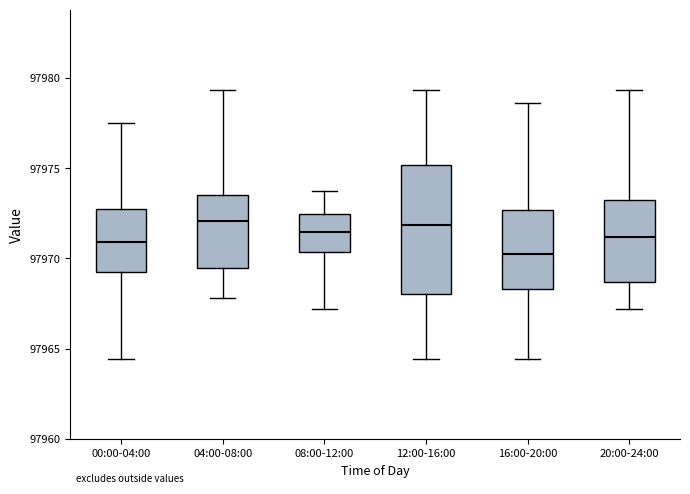

Reading left to right, read every box against the y-axis: the position of its median line, the range the box covers, and the ends of its whiskers. The values are not printed on the chart, so give them approximately, as read against the axis.

00:00-04:00: median 97971.0, box 97969.5 to 97972.5, whiskers 97964.5 to 97977.5
04:00-08:00: median 97972.0, box 97969.5 to 97973.5, whiskers 97968.0 to 97979.5
08:00-12:00: median 97971.5, box 97970.5 to 97972.5, whiskers 97967.0 to 97974.0
12:00-16:00: median 97972.0, box 97968.0 to 97975.0, whiskers 97964.5 to 97979.5
16:00-20:00: median 97970.5, box 97968.5 to 97972.5, whiskers 97964.5 to 97978.5
20:00-24:00: median 97971.0, box 97968.5 to 97973.0, whiskers 97967.0 to 97979.5